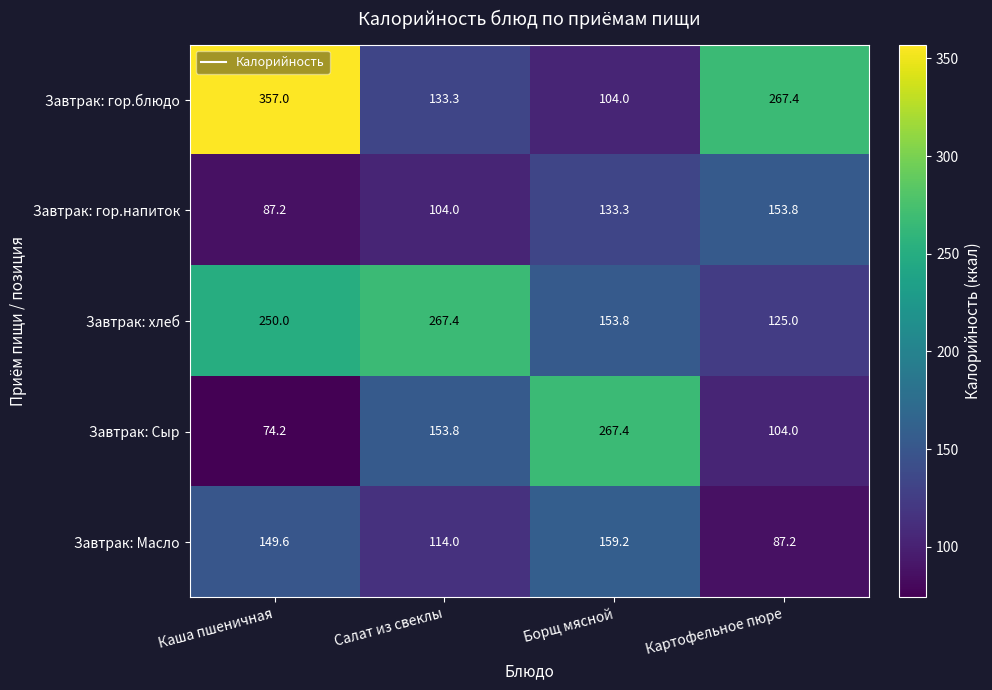

Count the number of categories in the chart.

4